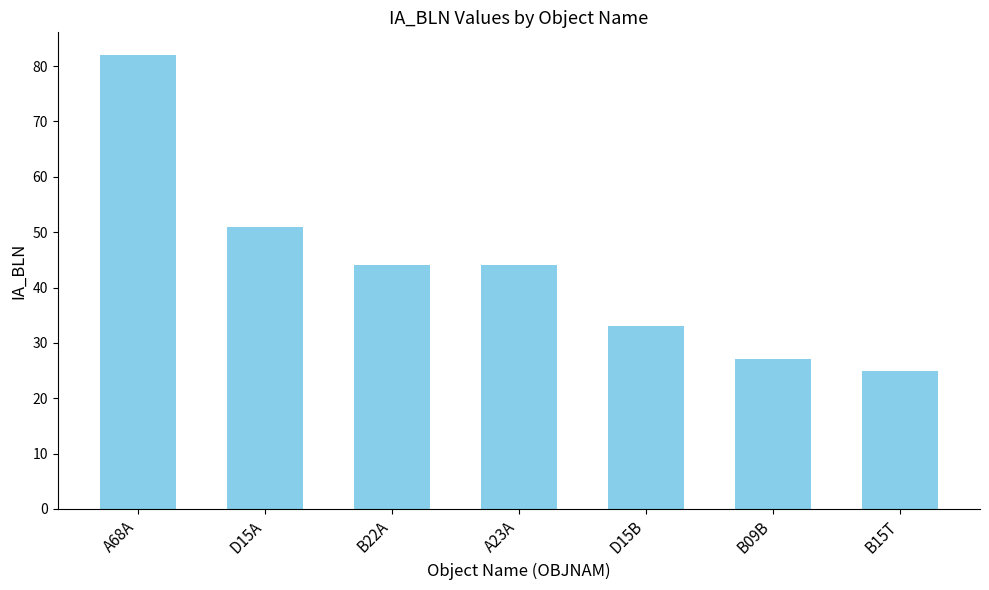

Does the chart contain any negative values?

No